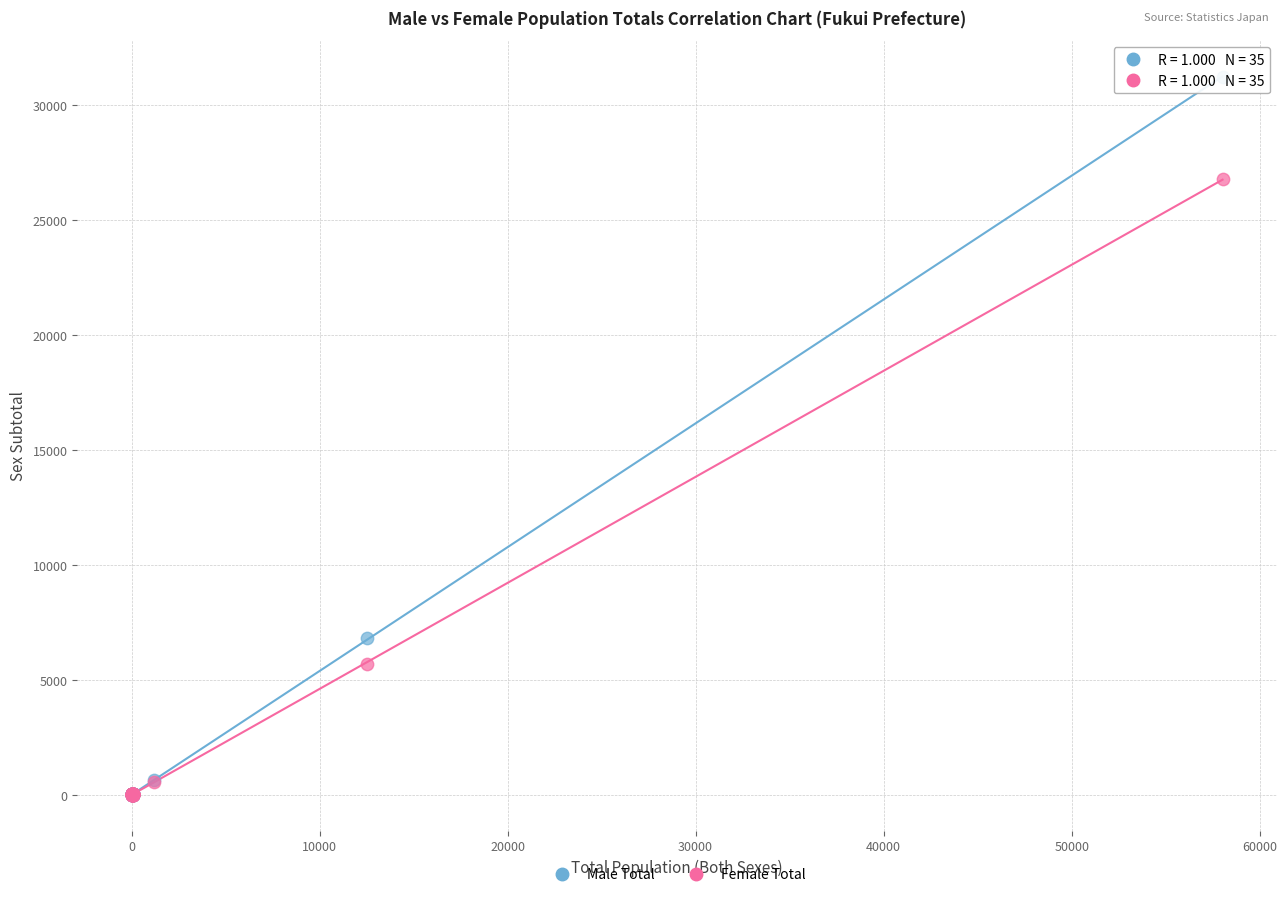

Across all series, what Y value is closest to 15623?

6832